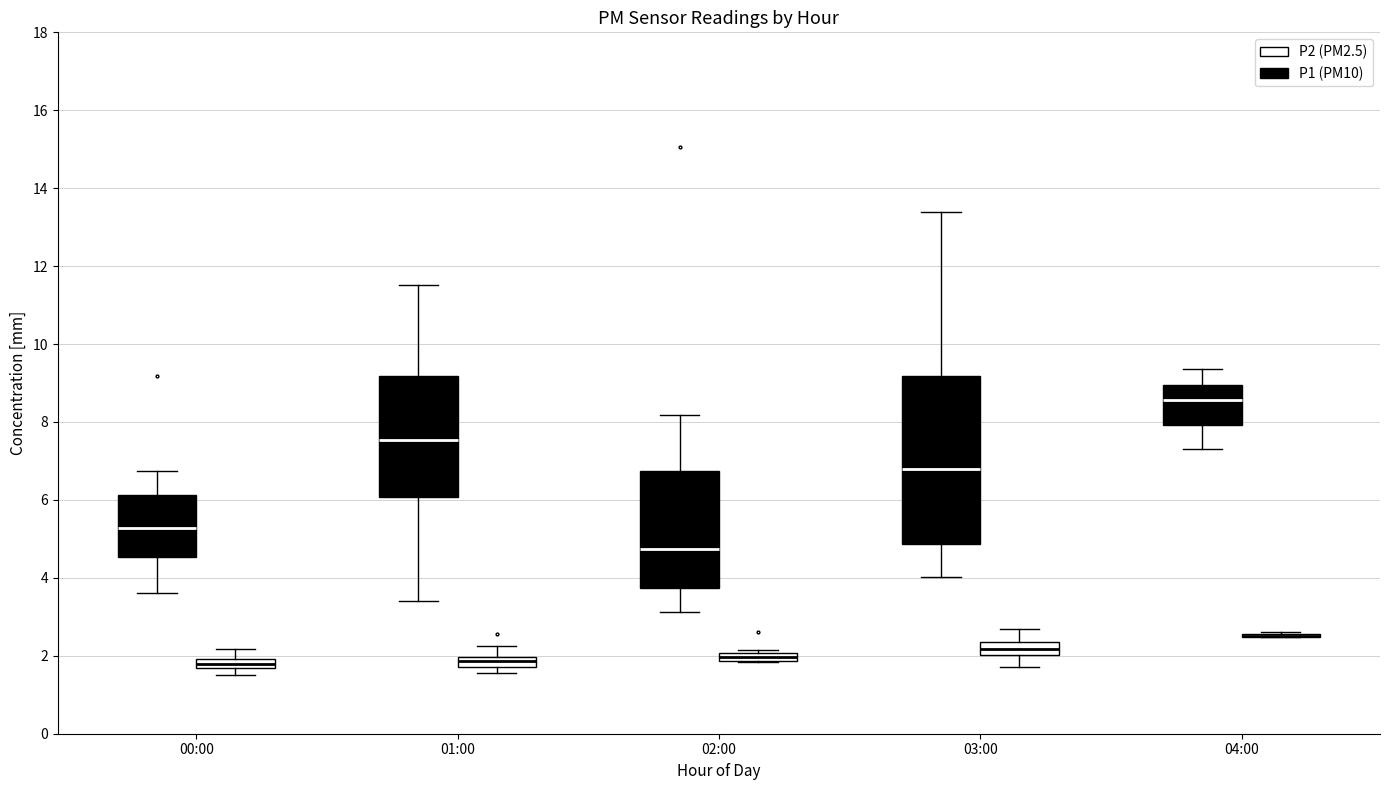

Comparing the boxes themselves (not the whiskers), which one is the tallest?

03:00 (P1 (PM10))